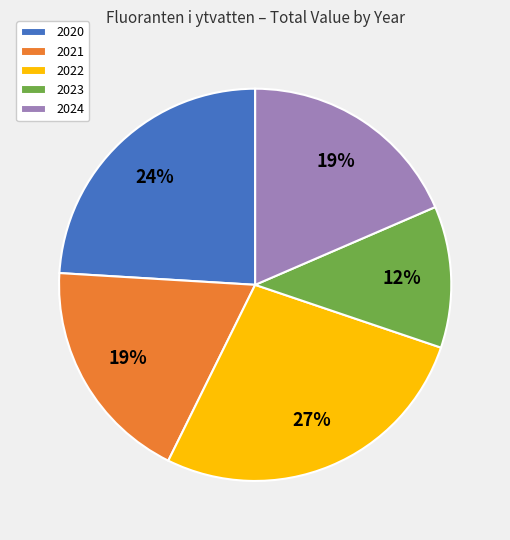

How many slices are in this pie chart?

5